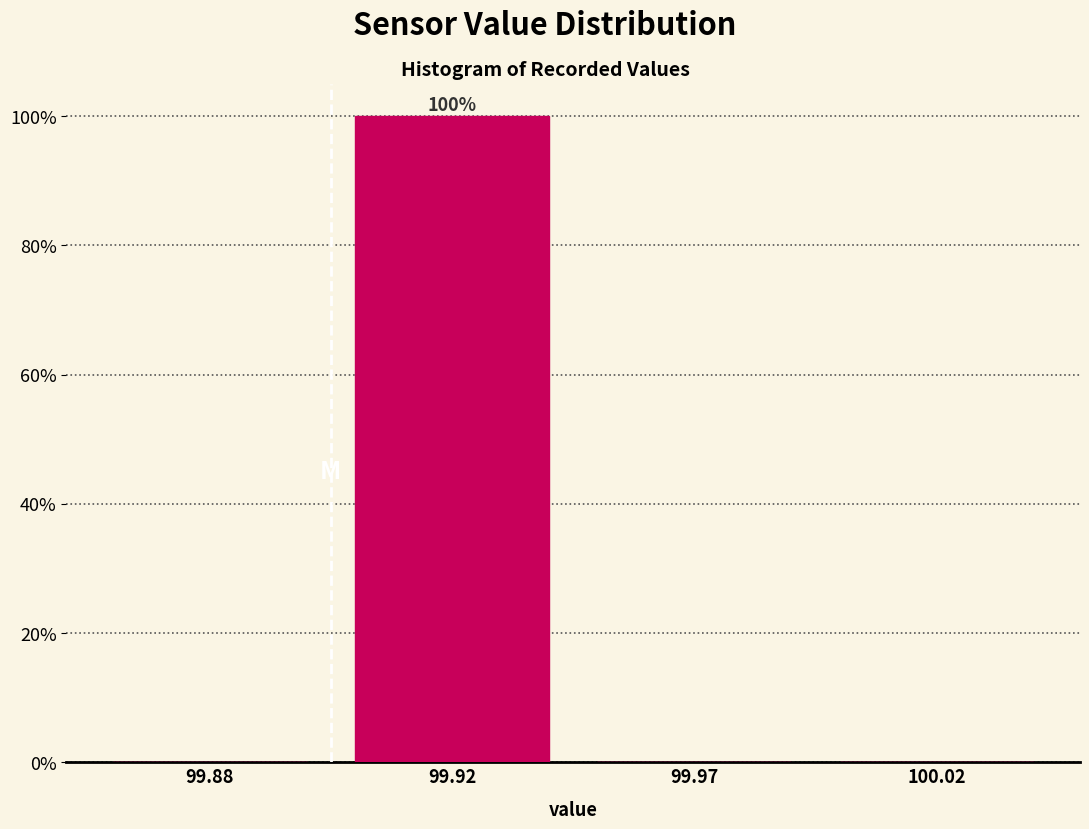

Reading left to right, extract all data points from this chart.

99.88=0	99.92=100	99.97=0	100.02=0